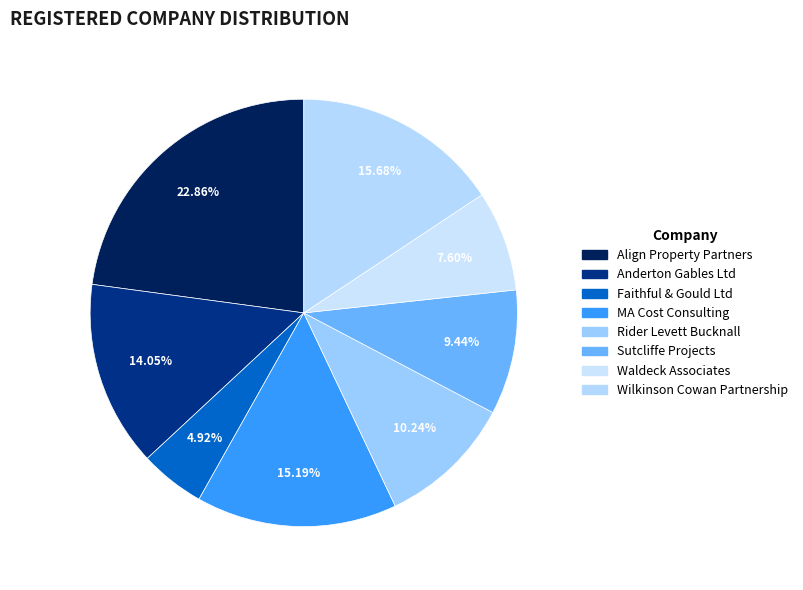

To the nearest percent, what is the combined percentage of Waldeck Associates and Faithful & Gould Ltd?

13%